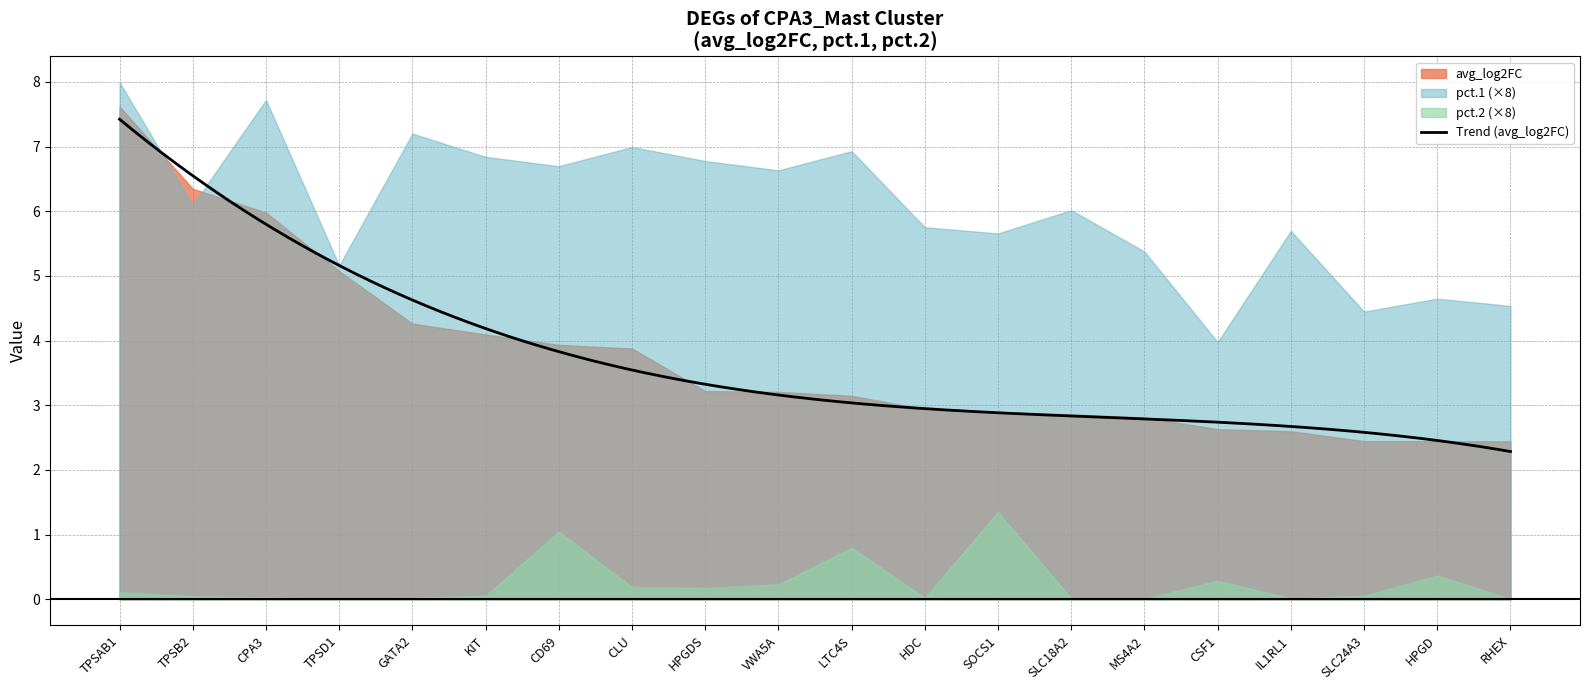

At LTC4S, list the series in order from largest to smallest.

avg_log2FC, pct.1, pct.2